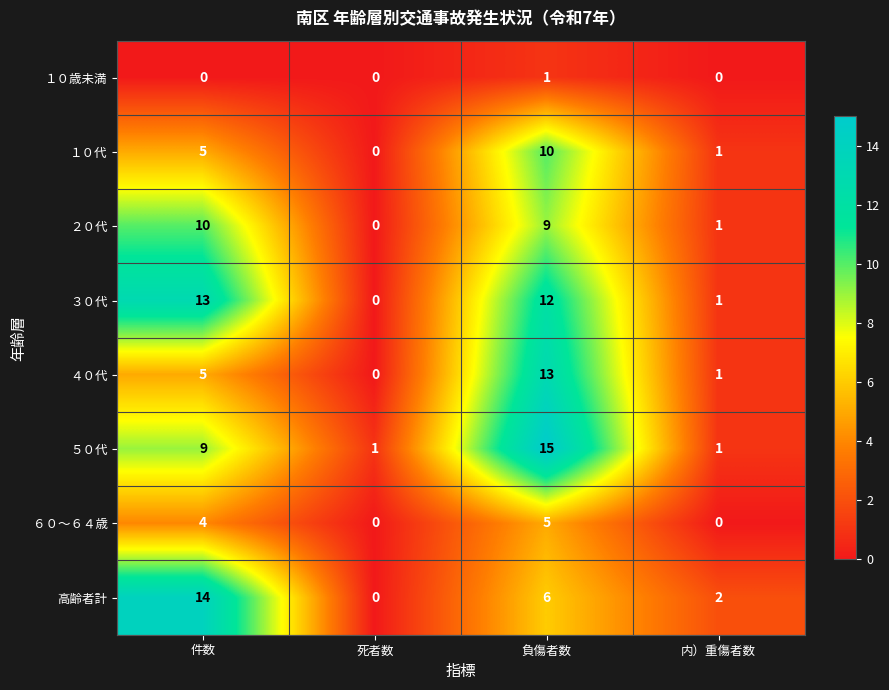

What is the difference between the maximum and minimum values in the ６０～６４歳 series?

5